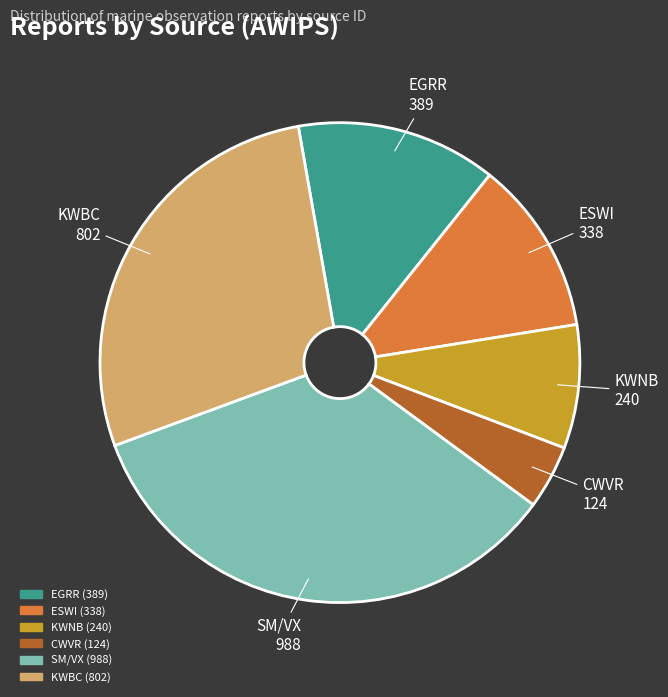

How many segments does this pie chart have?

6